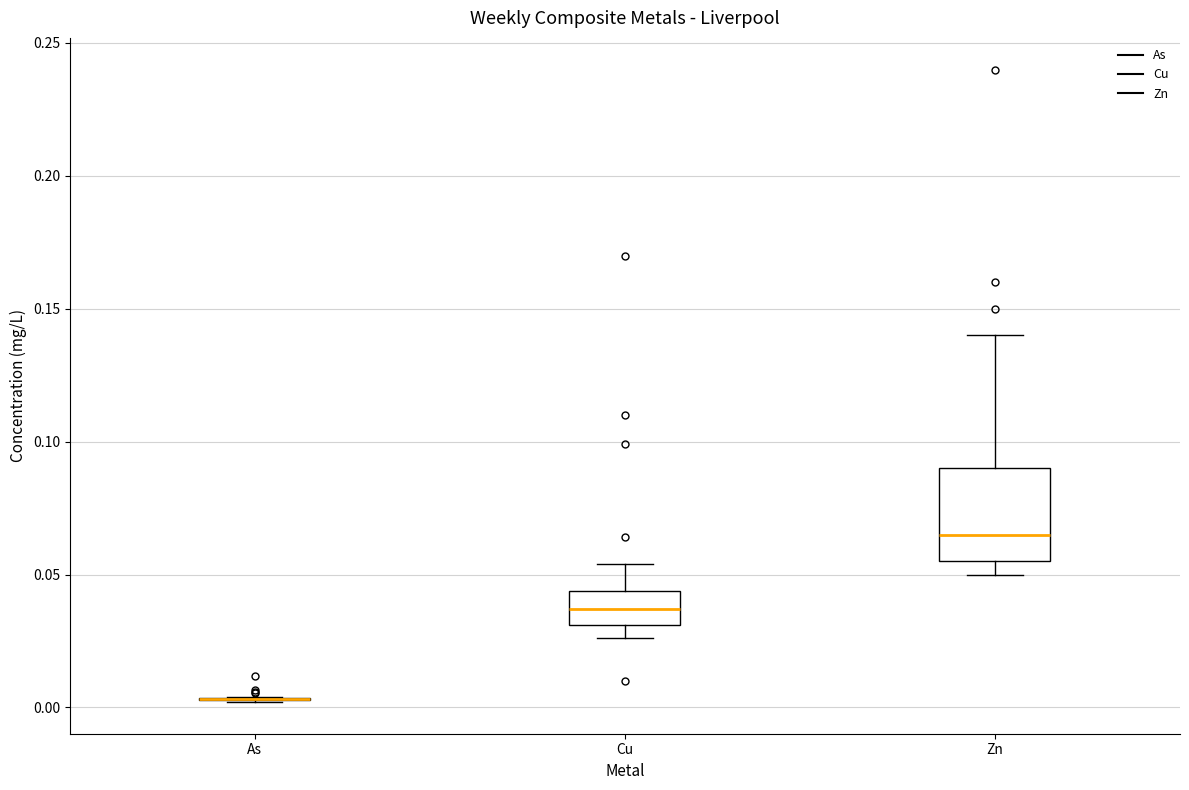

Reading left to right, transcribe this box plot: for each box, give where its median line is, the range the box spans, and where its two whiskers end, as read against the y-axis. The values are not printed on the chart, so give them approximately, as read against the axis.

As: box collapsed to a line at 0.005, whiskers 0.000 to 0.005
Cu: median 0.035, box 0.030 to 0.045, whiskers 0.025 to 0.055
Zn: median 0.065, box 0.055 to 0.090, whiskers 0.050 to 0.140